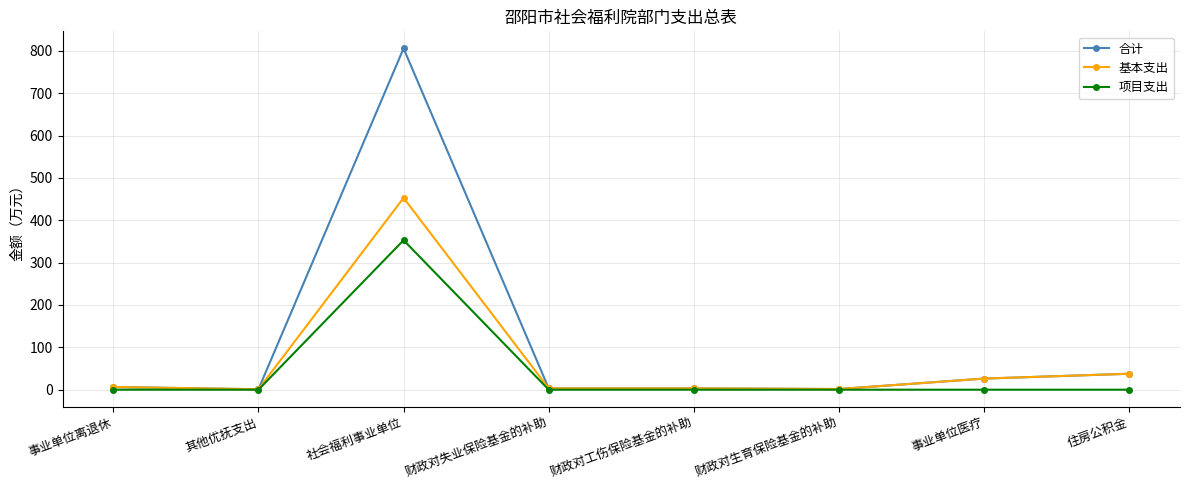

Where is the first local maximum for 合计?

社会福利事业单位